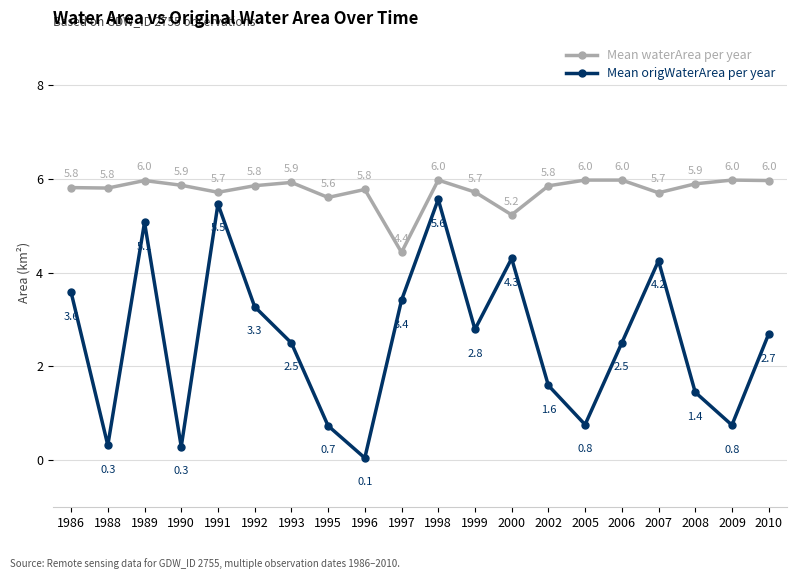

What is the sum of the Mean waterArea per year values at 1990 and 1993?

11.8